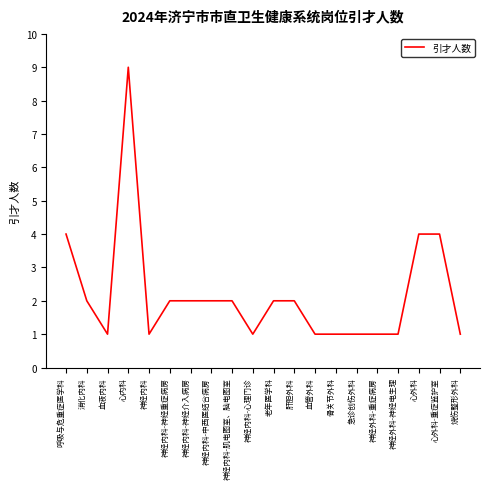

What is the average value?

2